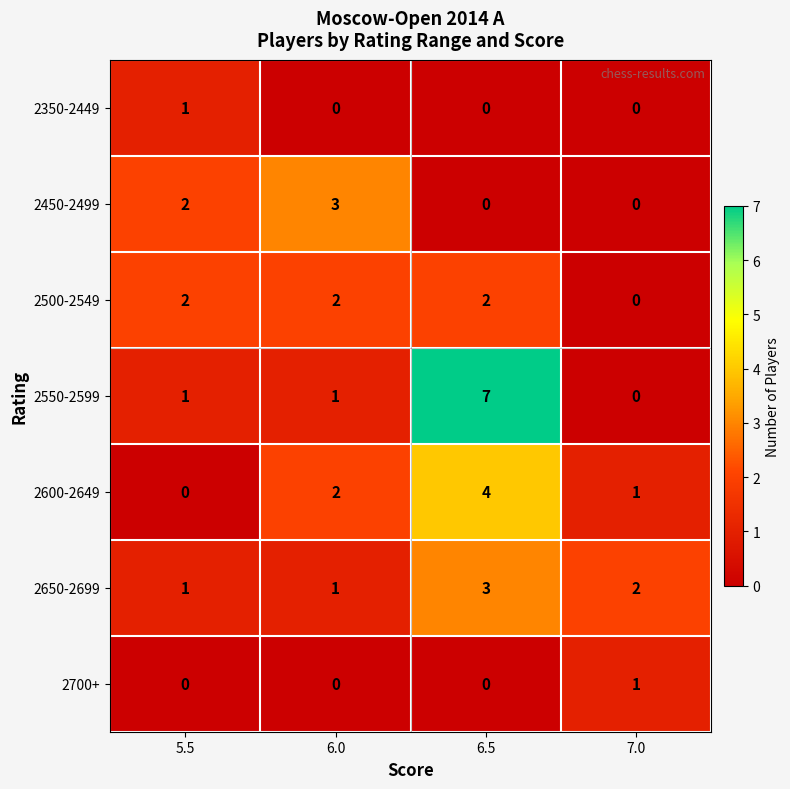

Which series has the largest range (max minus min)?

2550-2599